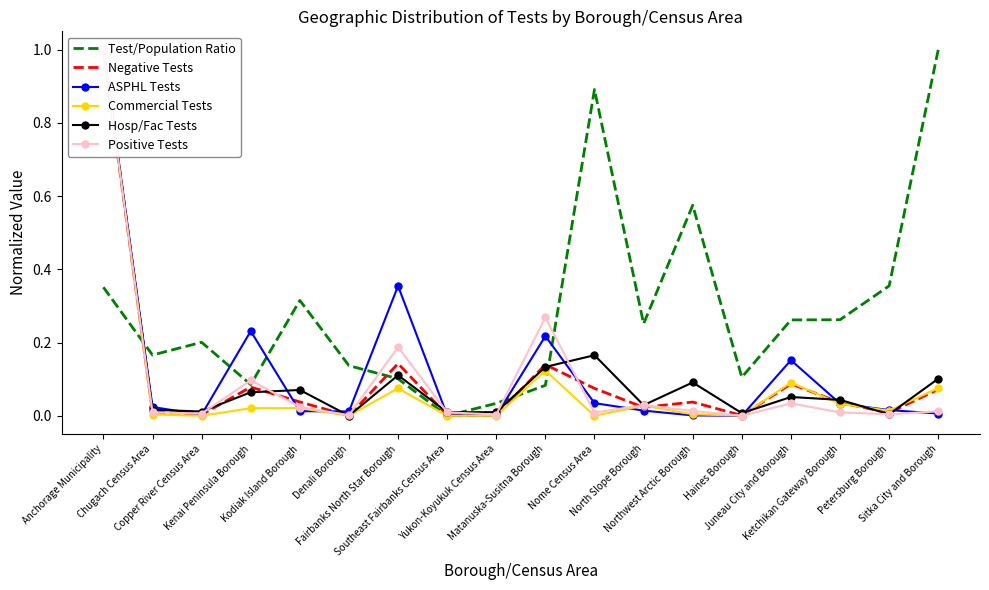

Between Denali Borough and Fairbanks North Star Borough, which series saw the biggest shift?

ASPHL Tests